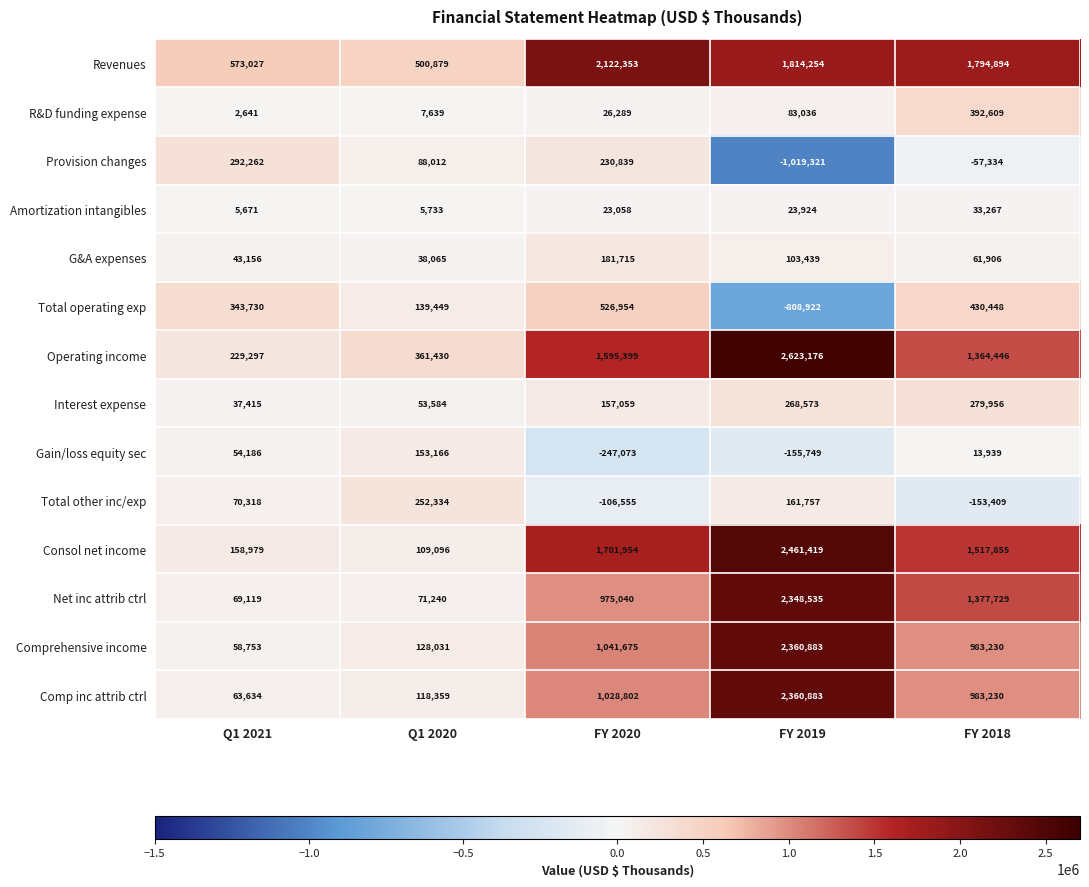

What is the sum of the Comp inc attrib ctrl values at FY 2018 and FY 2019?

3344113